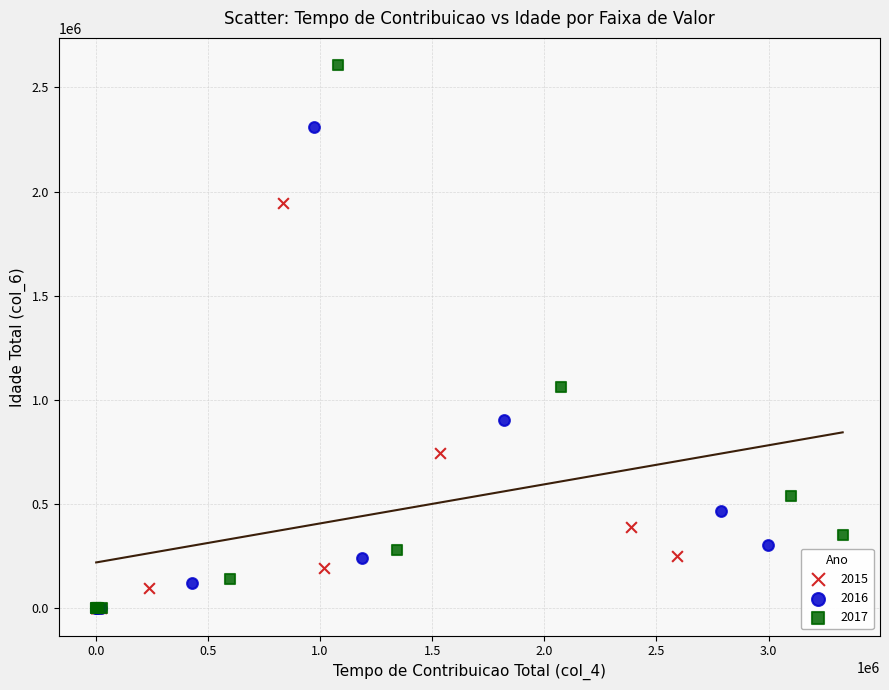

Which series has the widest spread of Y values?

2017